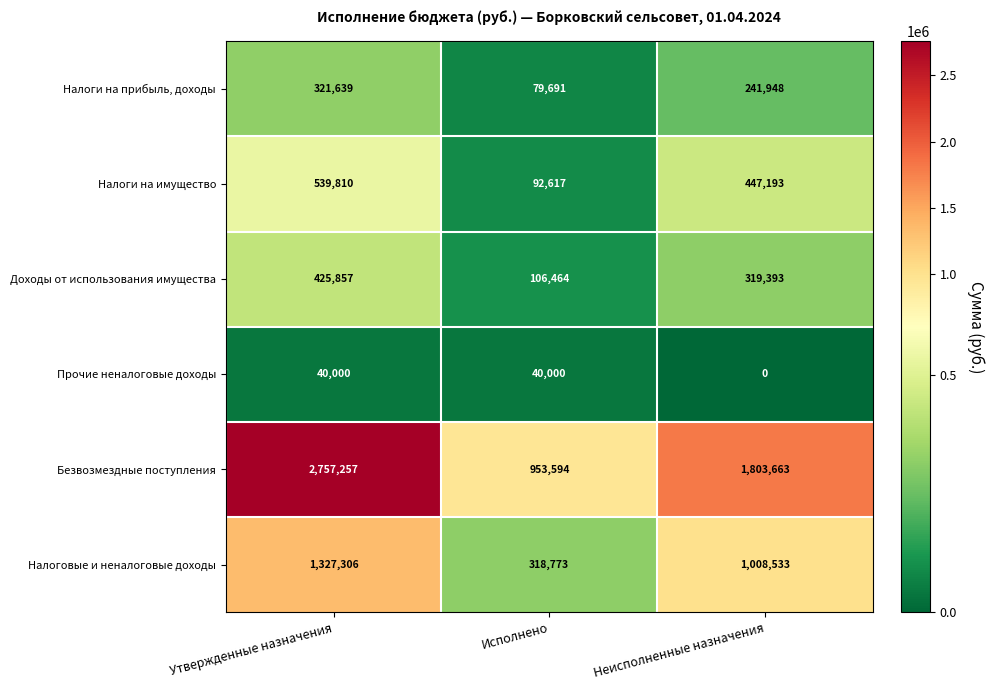

Which series has the widest spread of values?

Безвозмездные поступления